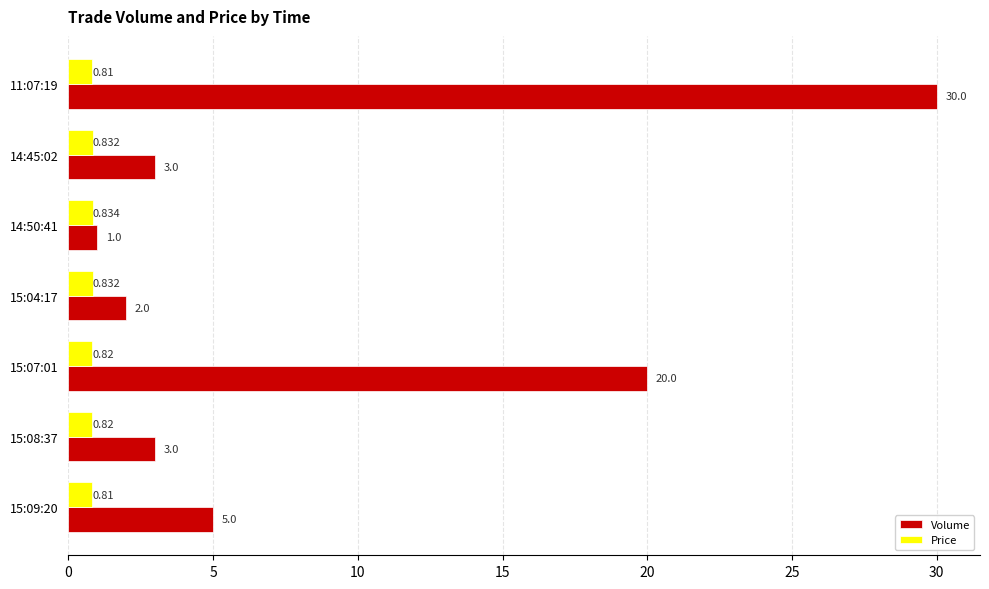

Rank the series by their average value, from highest to lowest.

Volume, Price